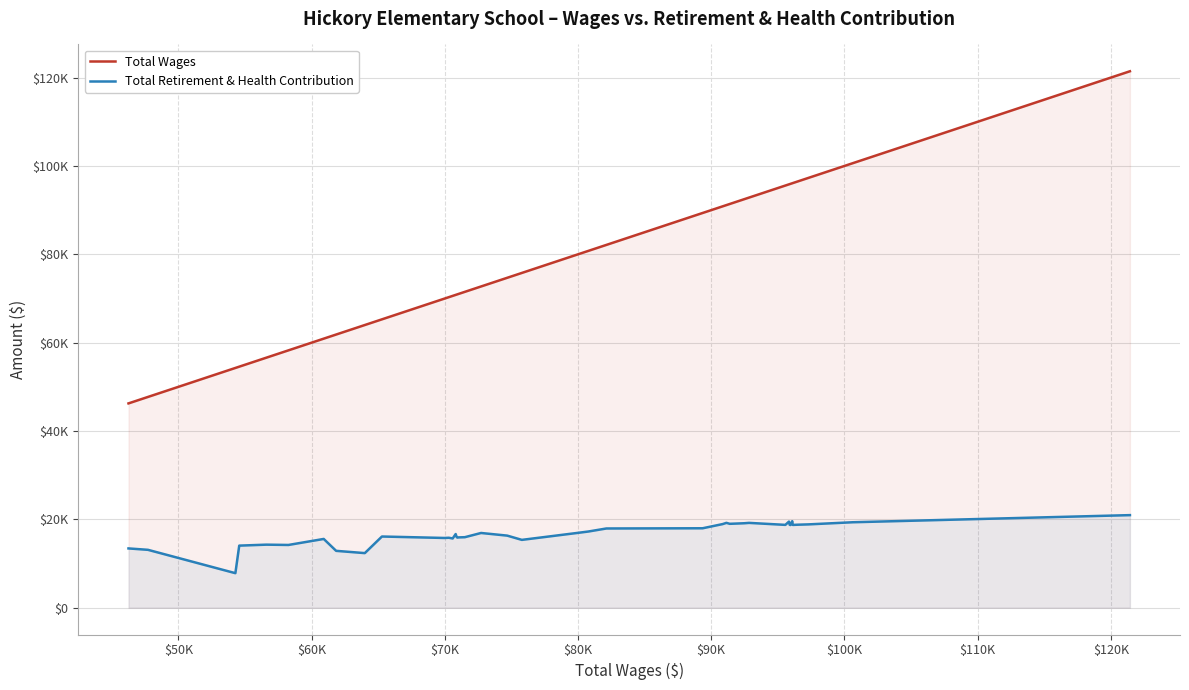

True or false: Total Retirement & Health Contribution and Total Wages cross at least once.

False